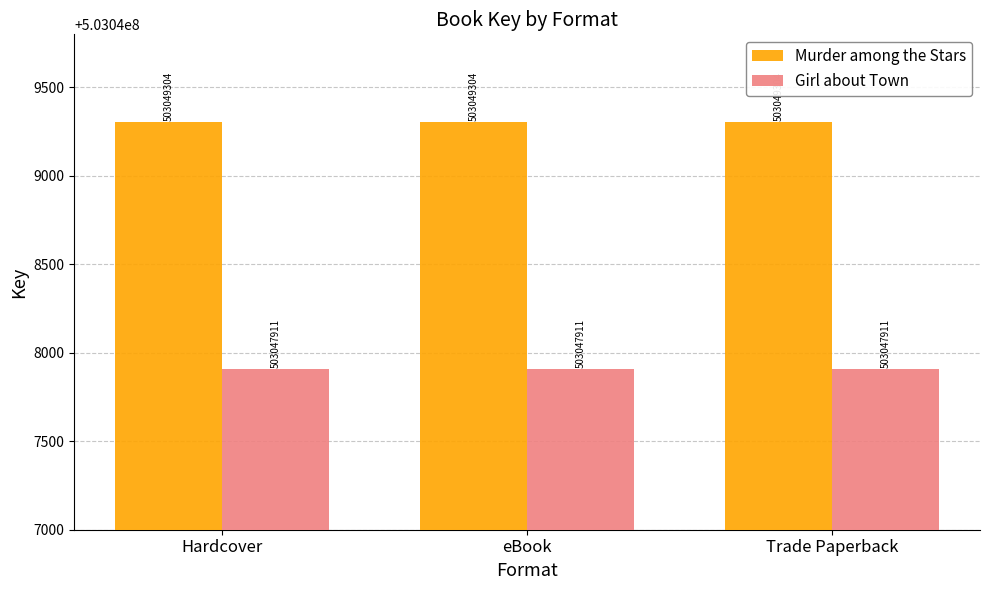

What is the sum of all Girl about Town values?

1509143733